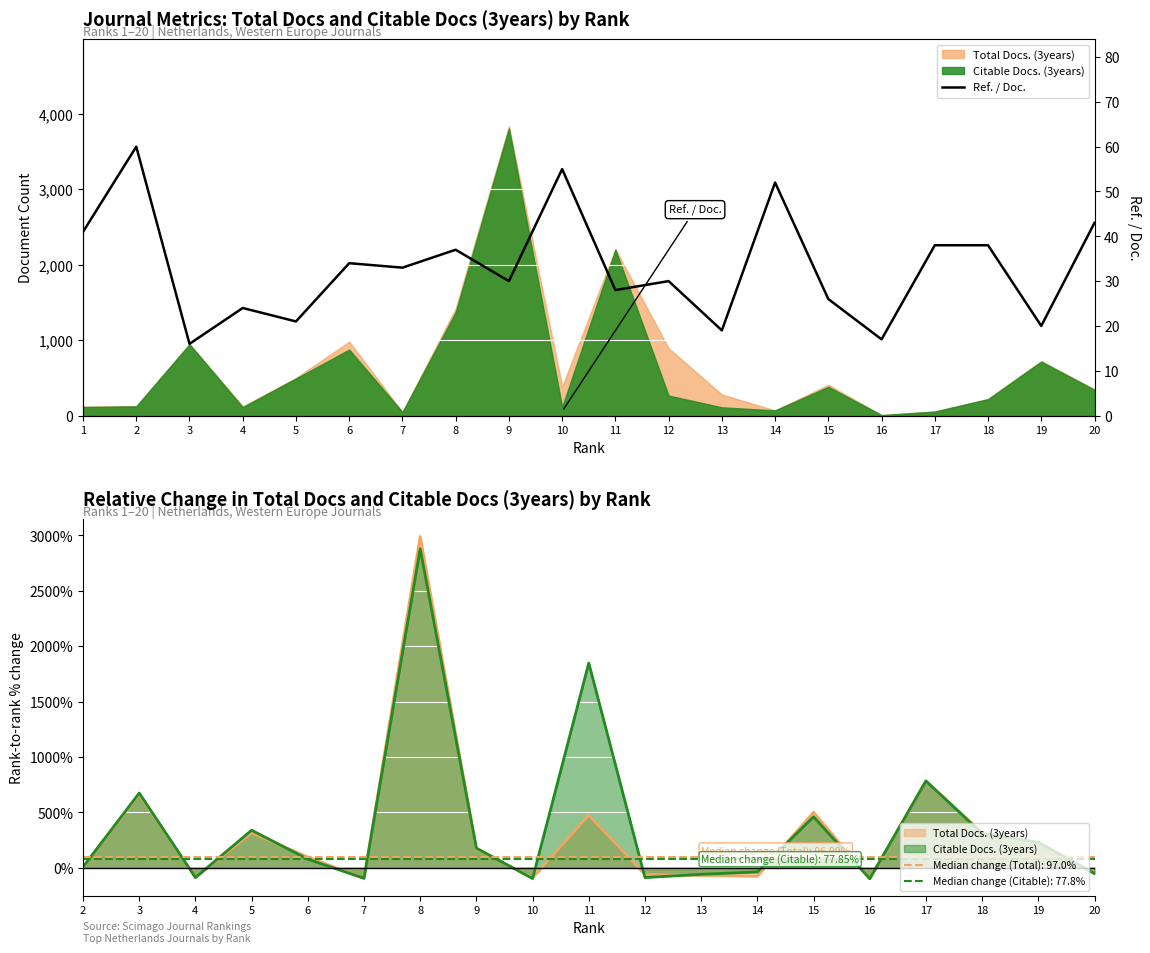

Which has a higher value, 10 or 7?

10